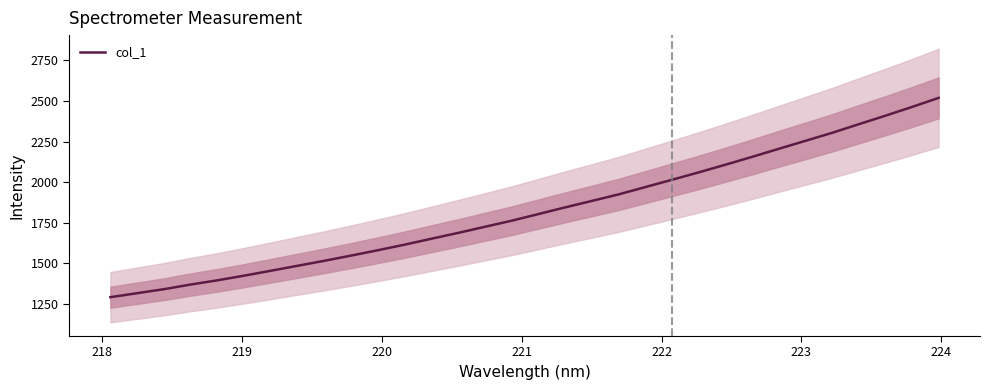

What is the lowest value of the col_1 series?

1291.9